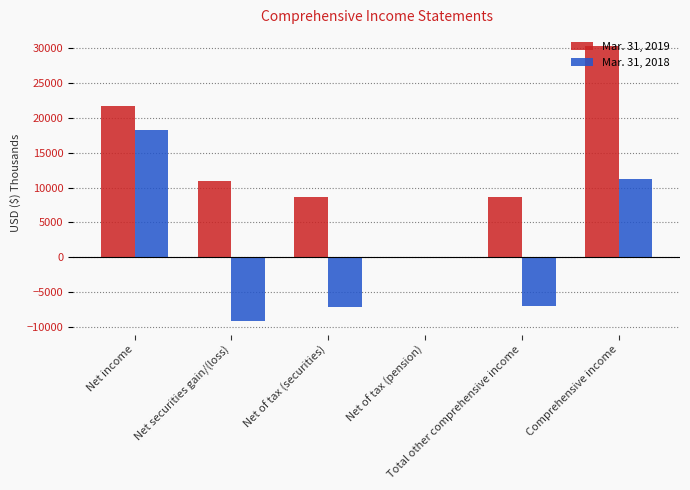

Between Net of tax (pension) and Comprehensive income, which series saw the biggest shift?

Mar. 31, 2019